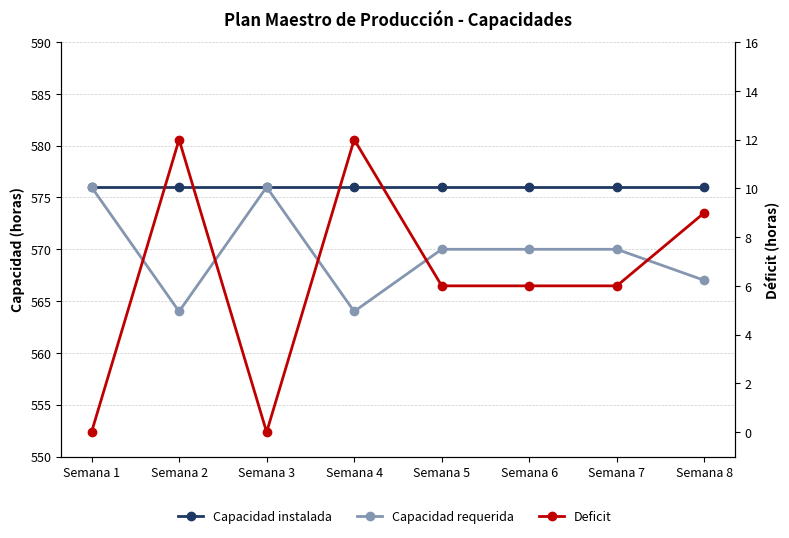

At which category does the chart reach its peak across all series?

Semana 1